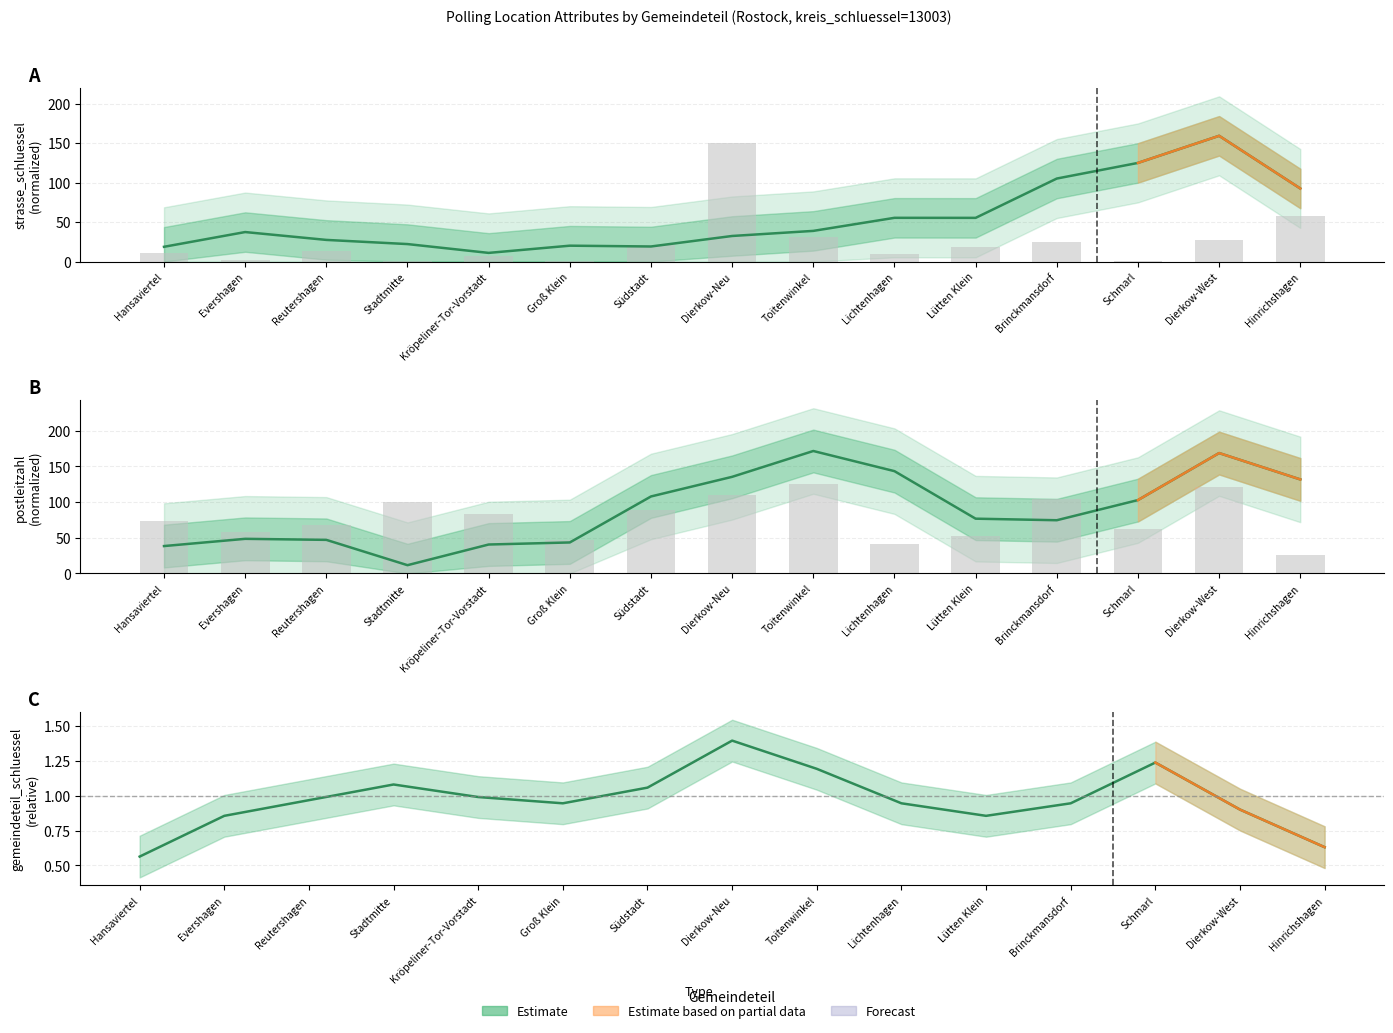

Which series has the largest range (max minus min)?

postleitzahl